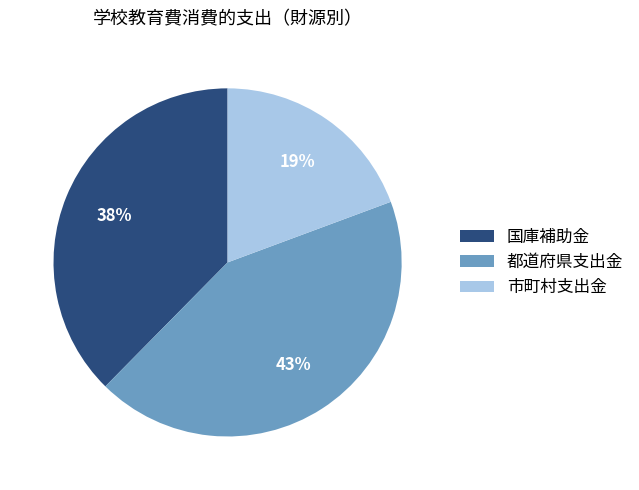

What percentage is the 都道府県支出金 slice, to the nearest percent?

43%